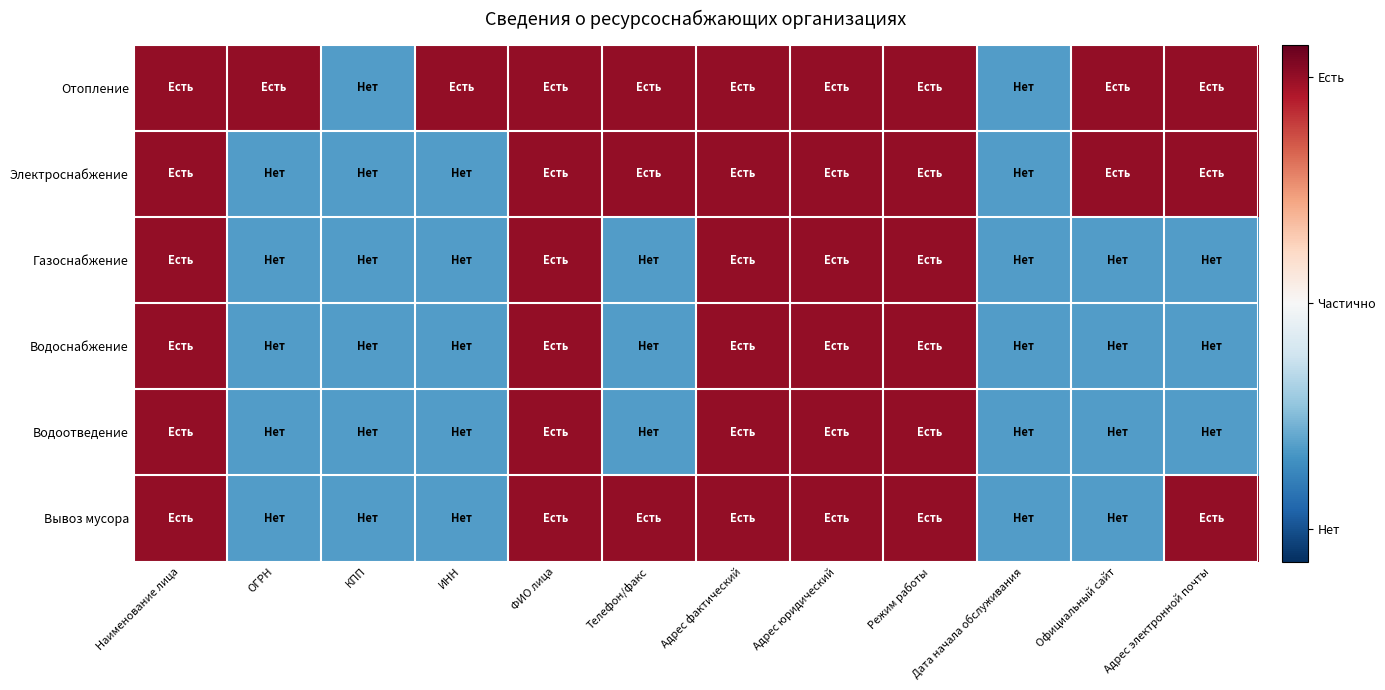

What is the total value across all series at ОГРН?

-1.6